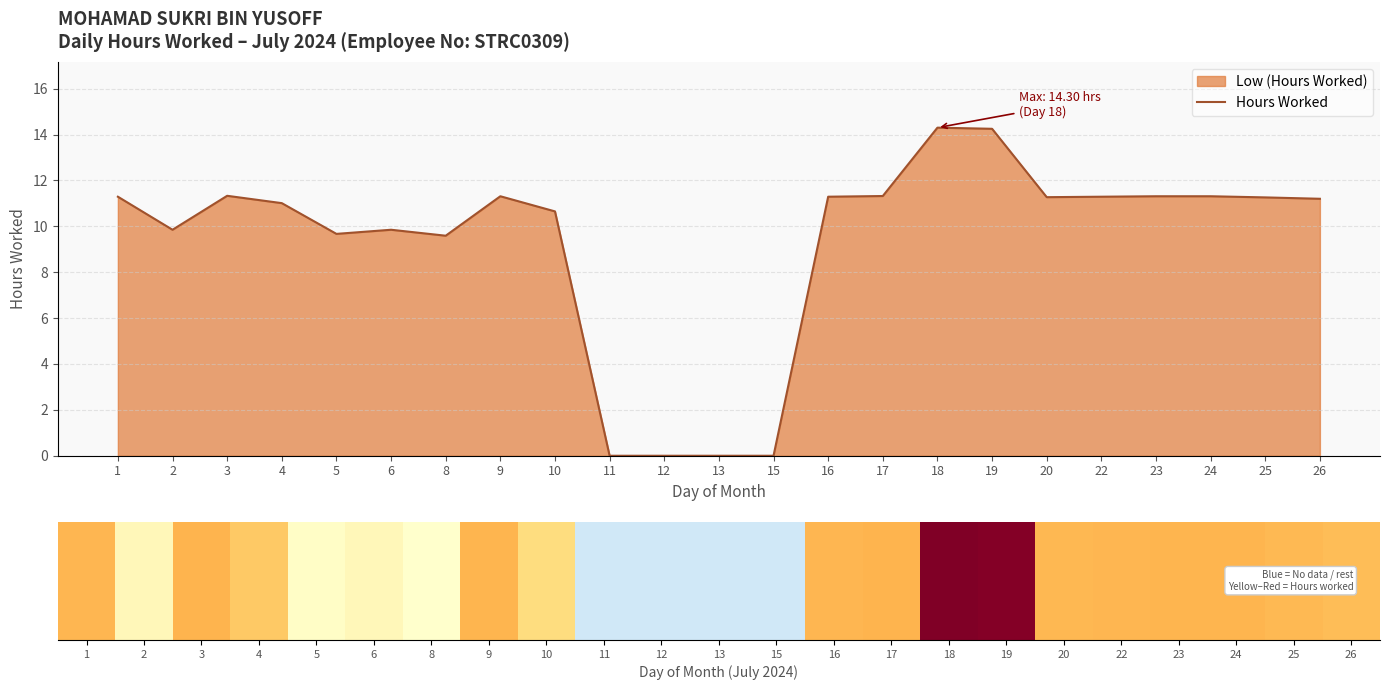

List the labels in order of value, smallest first.

11, 12, 13, 15, 8, 5, 2, 6, 10, 4, 26, 25, 20, 1, 16, 22, 9, 23, 24, 17, 3, 19, 18